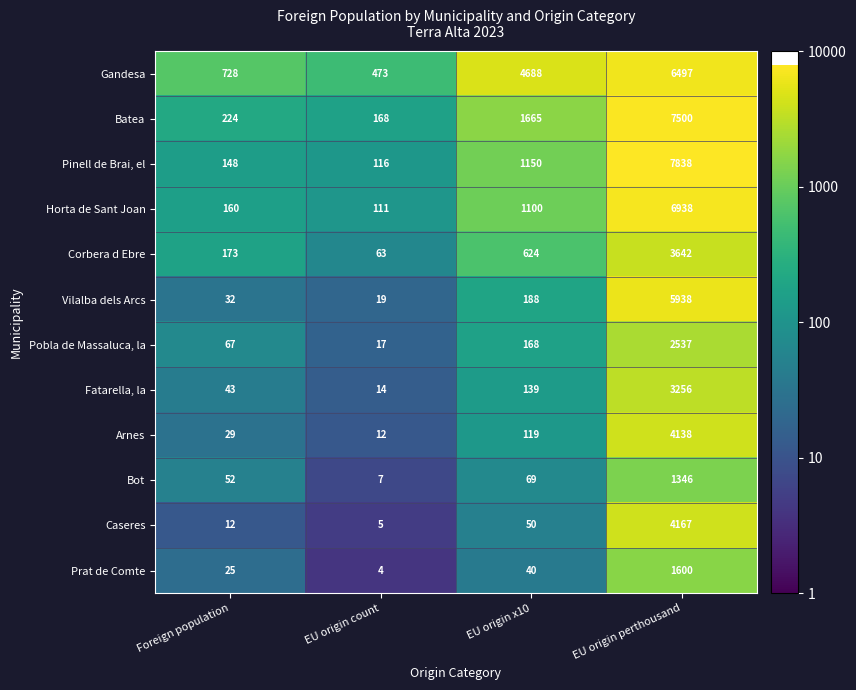

What is the approximate value of Horta de Sant Joan at EU origin count, to the nearest 50?

100